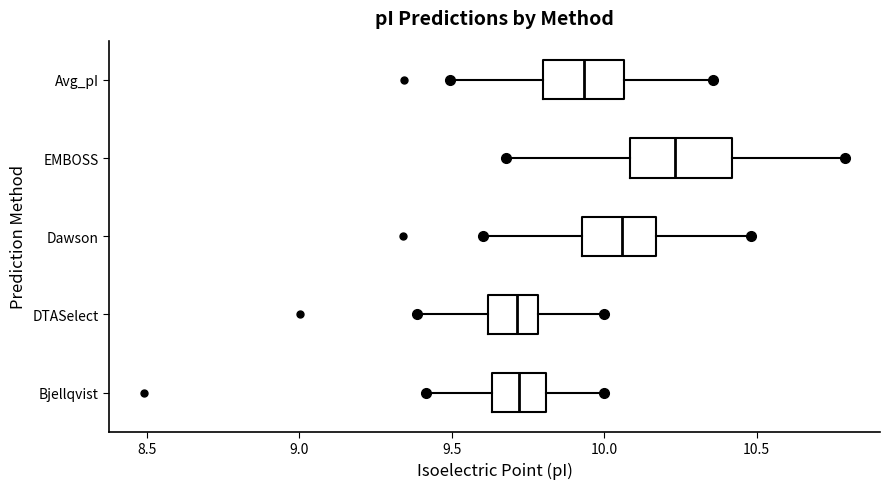

Reading bottom to top, read every box against the x-axis: the position of its median line, the range the box covers, and the ends of its whiskers. The values are not printed on the chart, so give them approximately, as read against the axis.

Bjellqvist: median 9.70, box 9.65 to 9.80, whiskers 9.40 to 10.00
DTASelect: median 9.70, box 9.60 to 9.80, whiskers 9.40 to 10.00
Dawson: median 10.05, box 9.95 to 10.15, whiskers 9.60 to 10.50
EMBOSS: median 10.25, box 10.10 to 10.40, whiskers 9.70 to 10.80
Avg_pI: median 9.95, box 9.80 to 10.05, whiskers 9.50 to 10.35